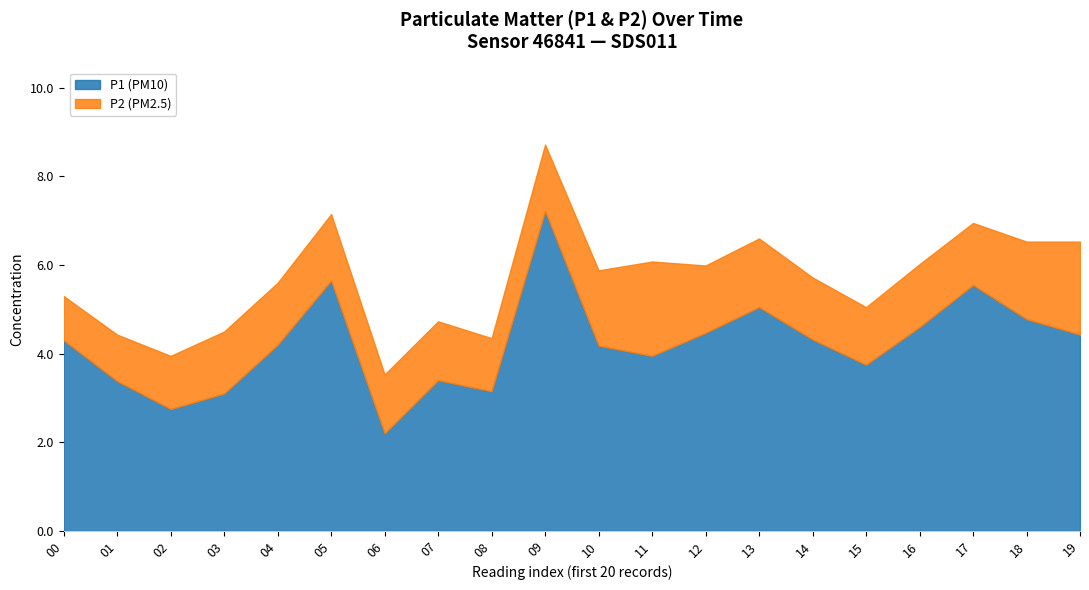

What is the difference between the second highest and second lowest values in the P1 series?

2.9